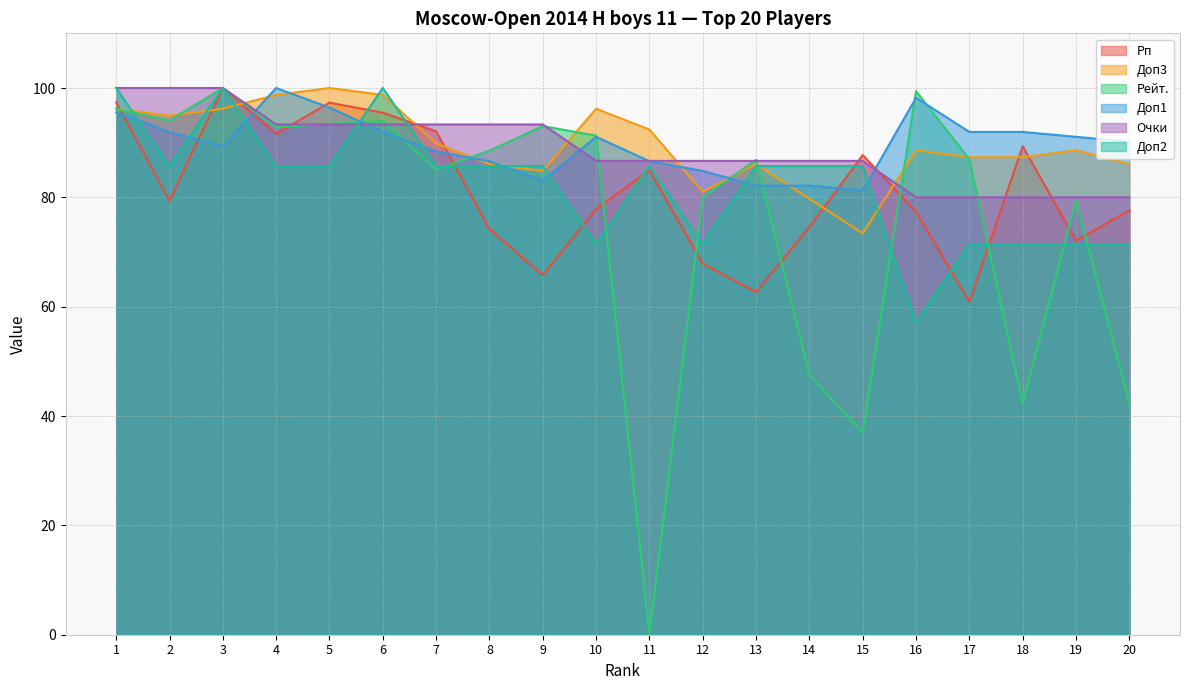

Between 5 and 18, which series saw the biggest shift?

Рейт.